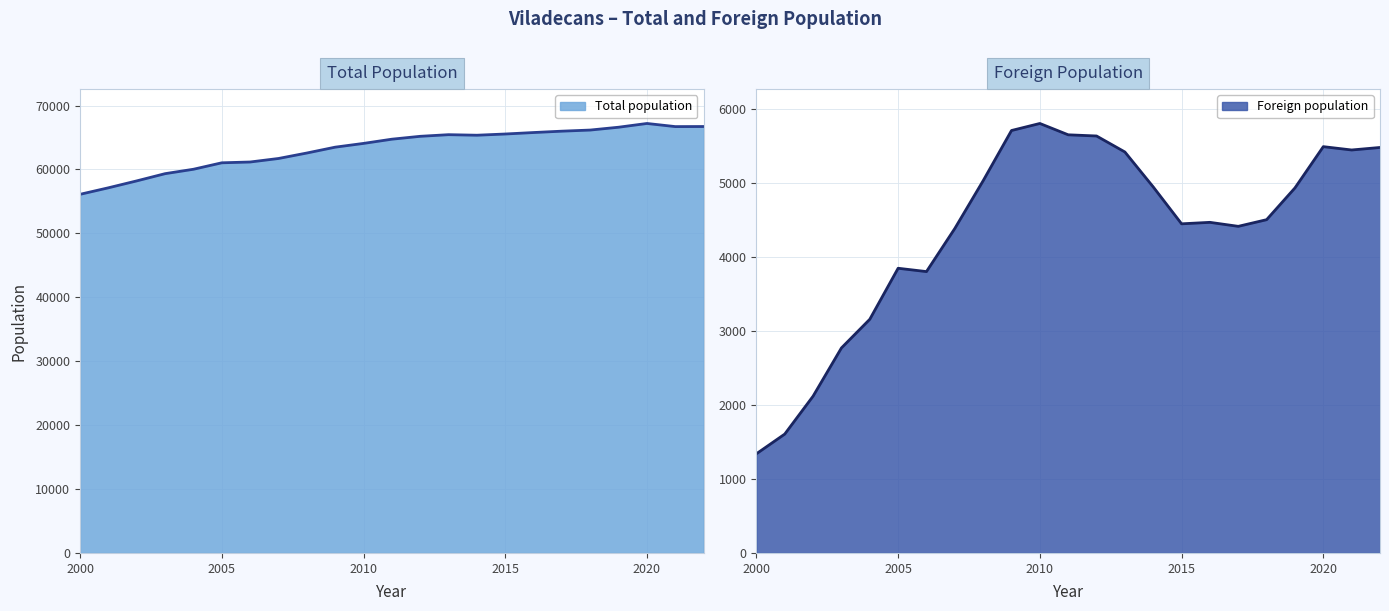

Is the value of Total population at 2014 greater than the value of Foreign population at 2007?

Yes